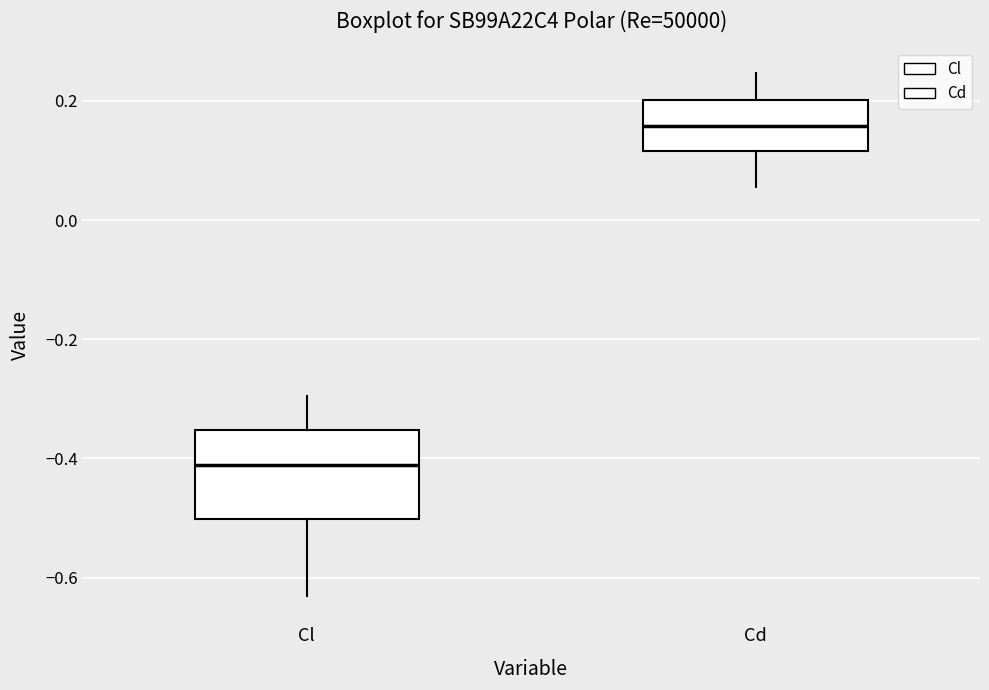

Which box's median line is the lowest?

Cl